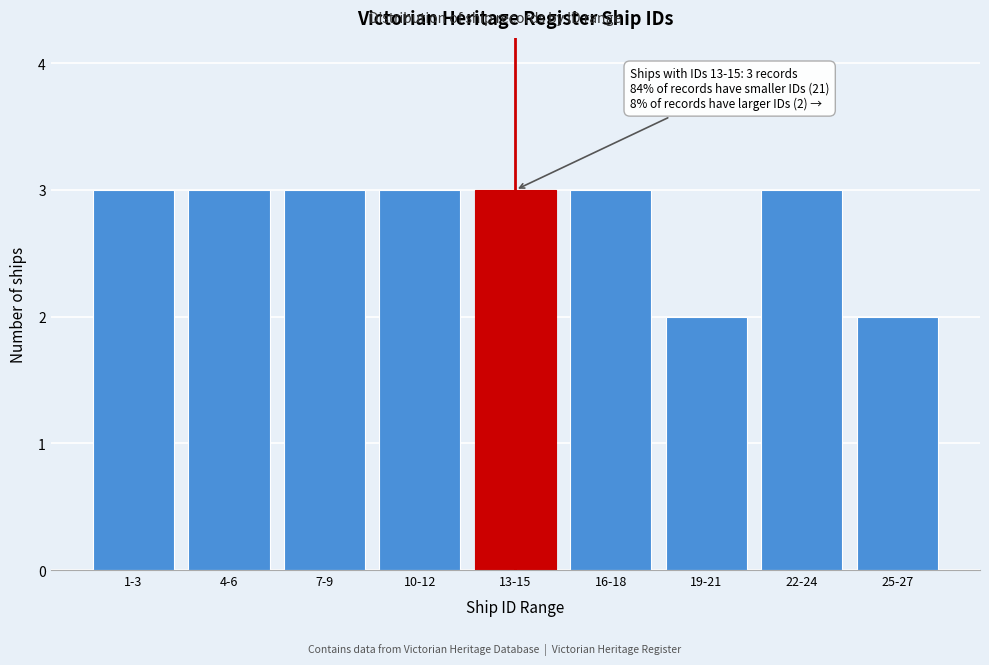

Reading left to right, transcribe all the data shown in this chart.

3	3	3	3	3	3	2	3	2